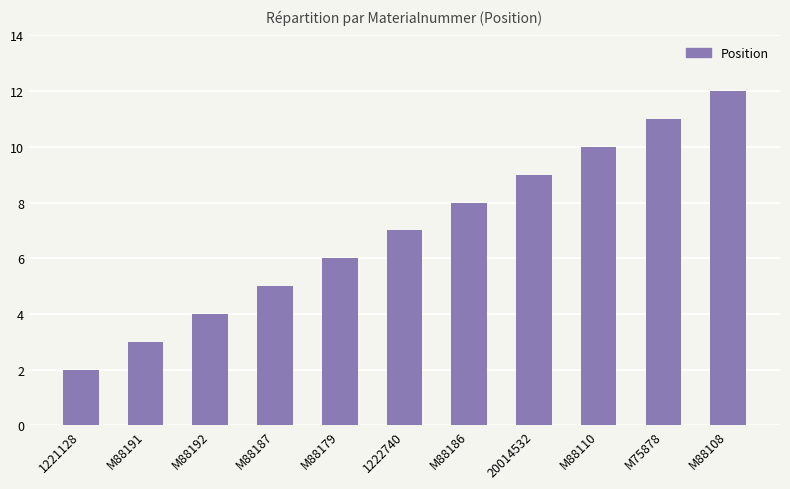

List the labels in order of value, smallest first.

1221128, M88191, M88192, M88187, M88179, 1222740, M88186, 20014532, M88110, M75878, M88108